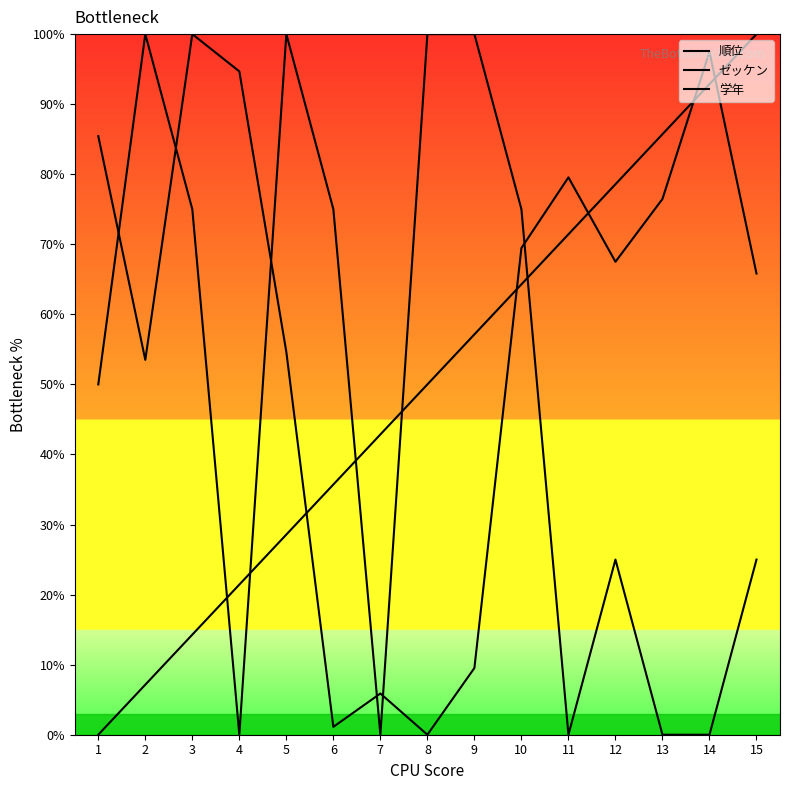

What is the spread (max minus min) of values at 13?

85.7